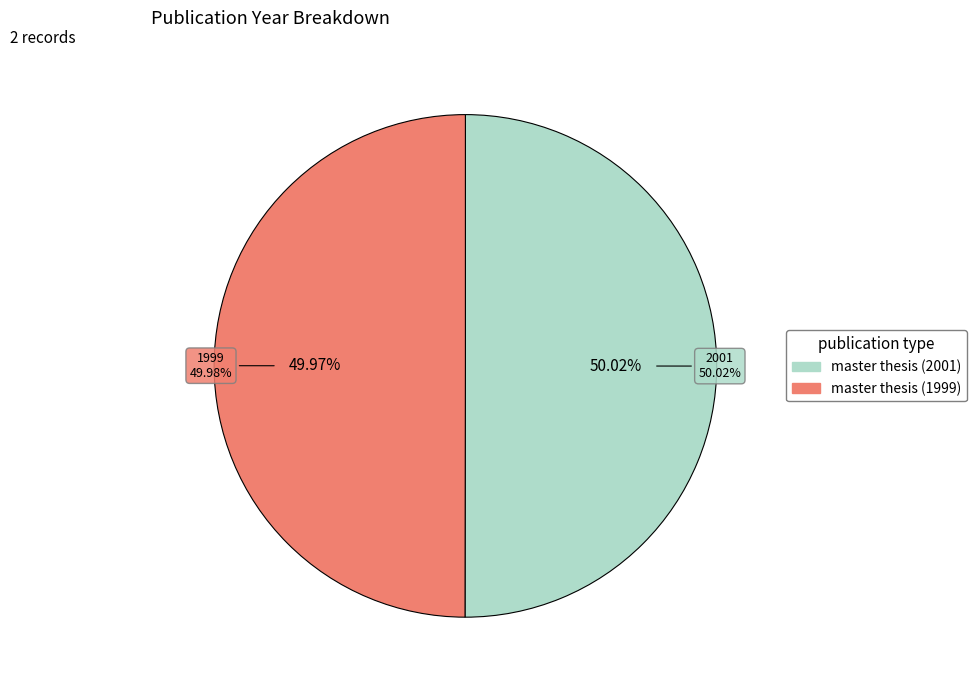

The master thesis (1999) slice represents 50% of the pie. True or false?

True